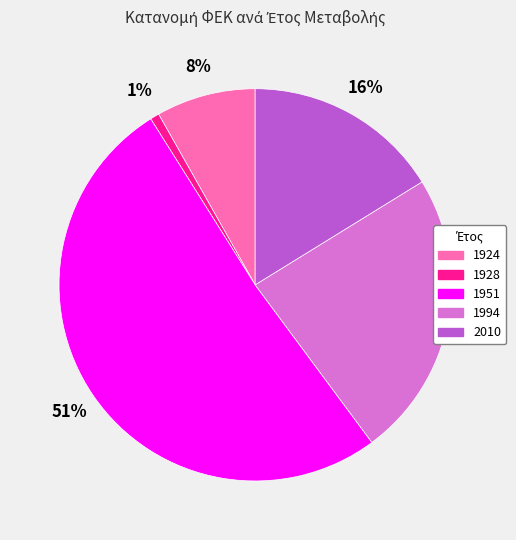

Which has a higher value, 2010 or 1928?

2010